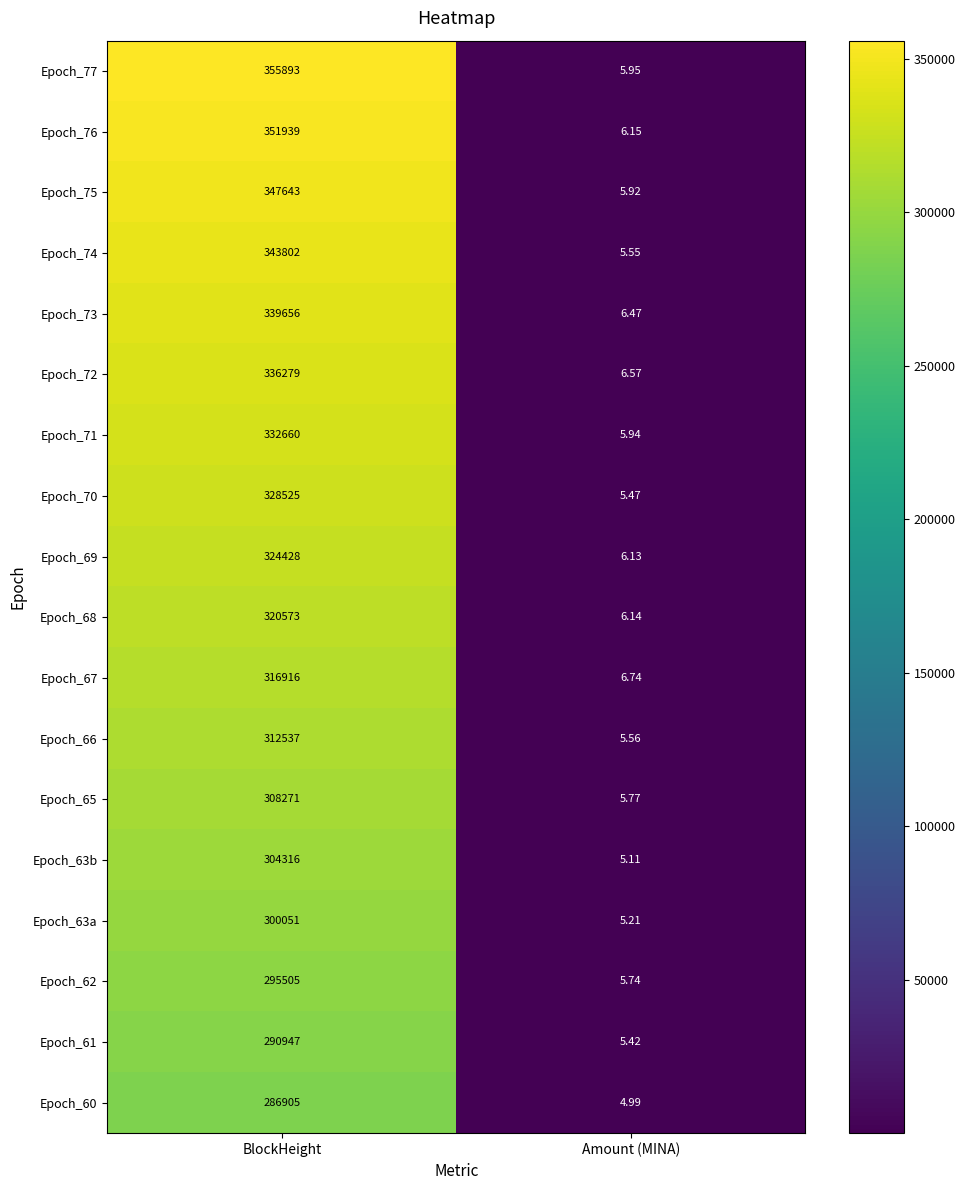

Is the value of Epoch_73 at BlockHeight greater than the value of Epoch_67 at BlockHeight?

Yes